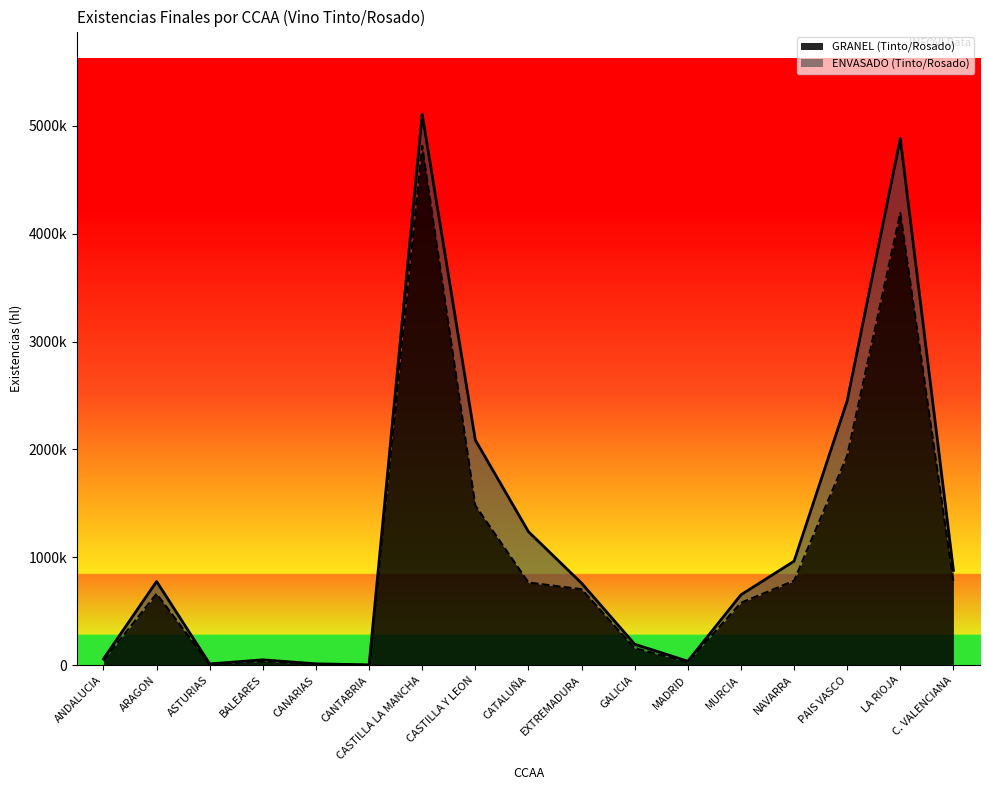

What is the sum of the values at GALICIA and LA RIOJA?

4350120